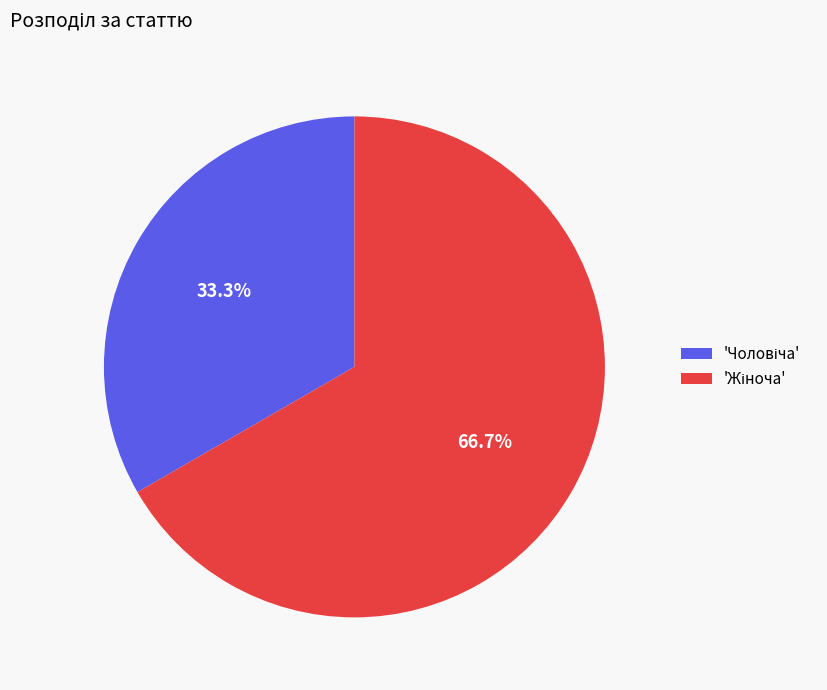

Does any single category account for the majority?

Yes